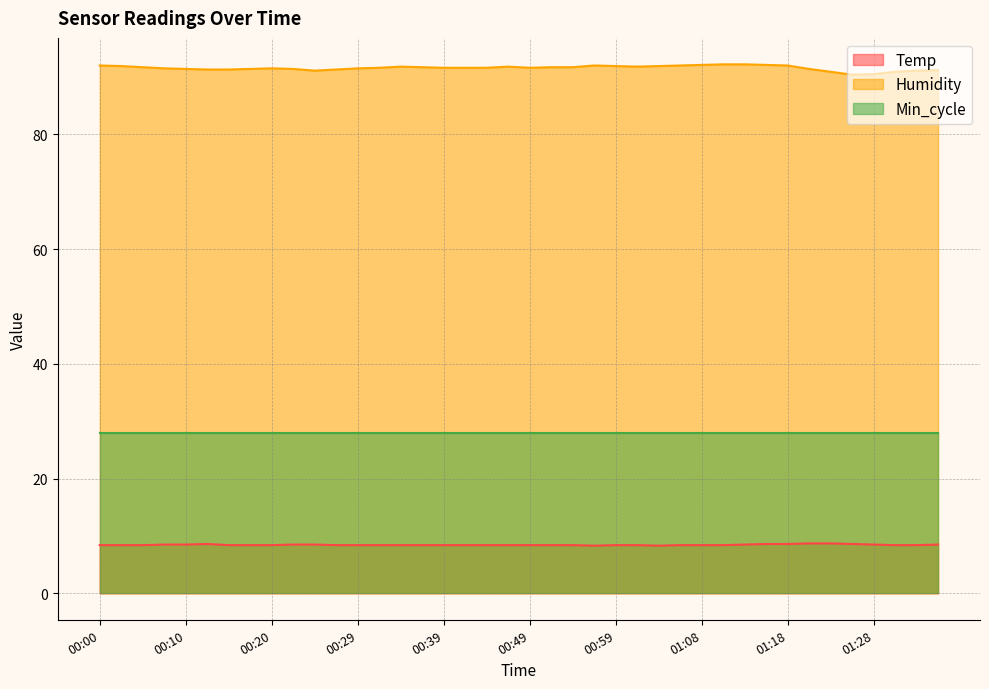

Is it true that Temp equals 4.9 at 00:32?

False